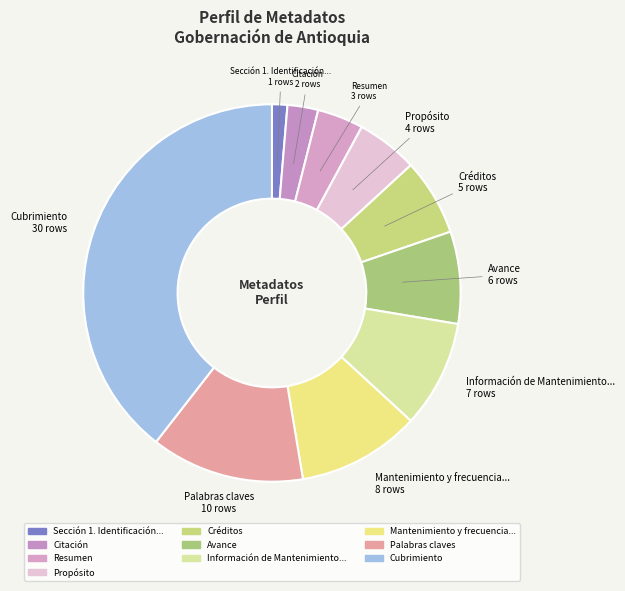

Count the number of slices in the pie.

10